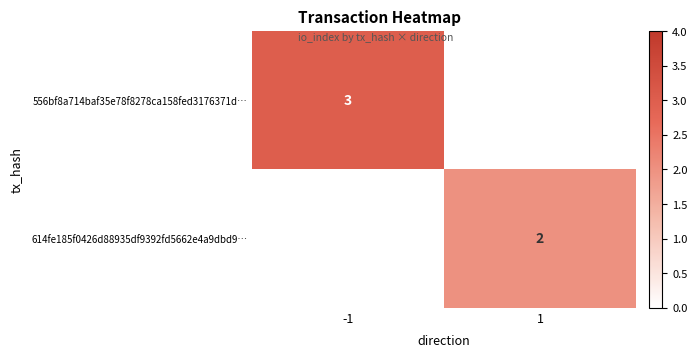

Is it true that 556bf8a714baf35e78f8278ca158fed3176371d… equals 3 at -1?

True